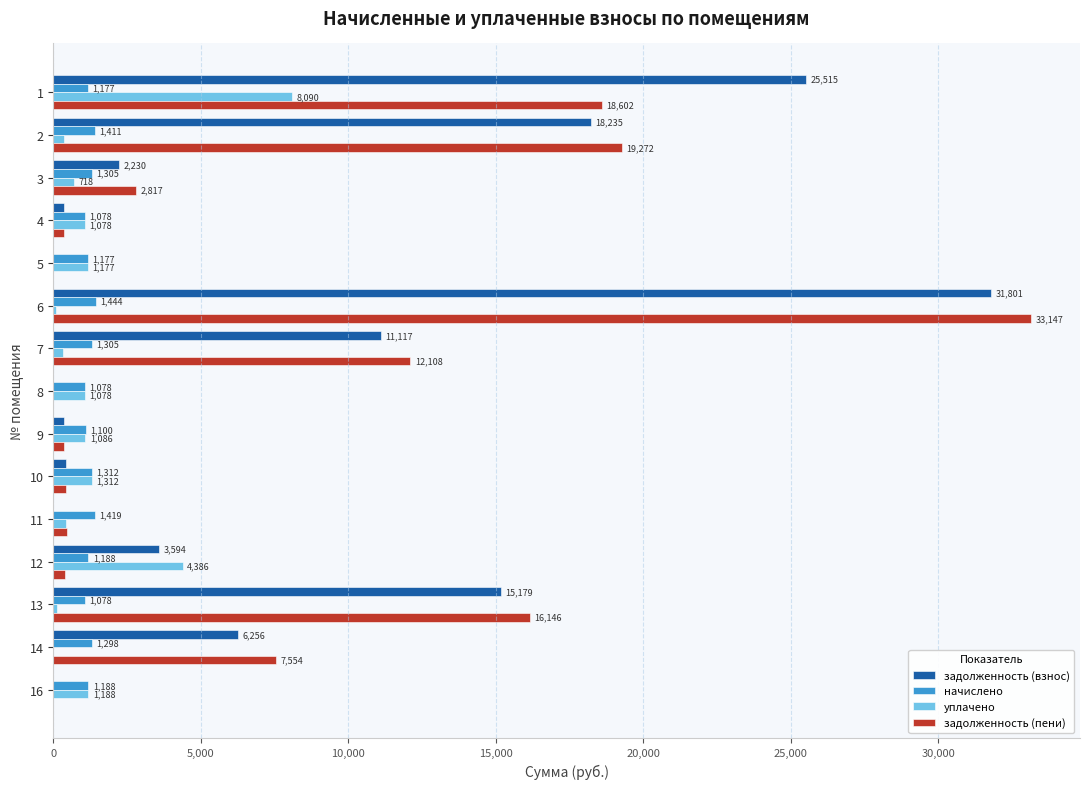

At which label does начислено reach its peak?

6